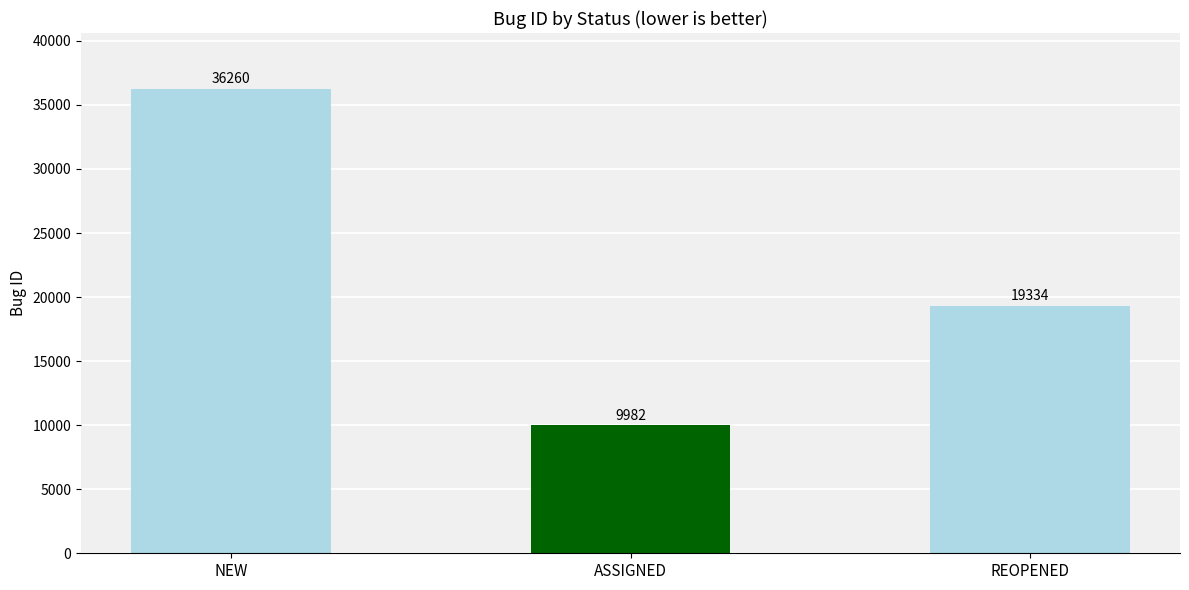

Rank the categories by value from lowest to highest.

ASSIGNED, REOPENED, NEW